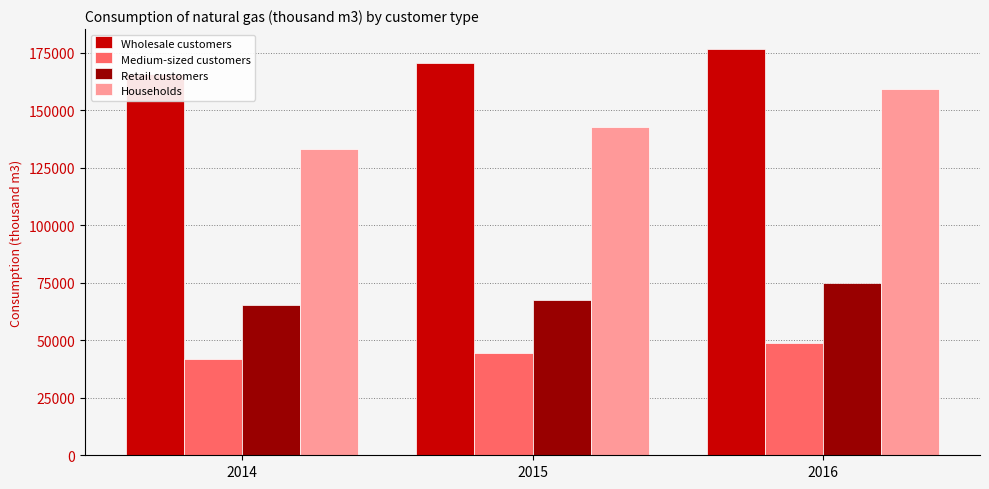

The Retail customers series shows 113189 at 2014. True or false?

False